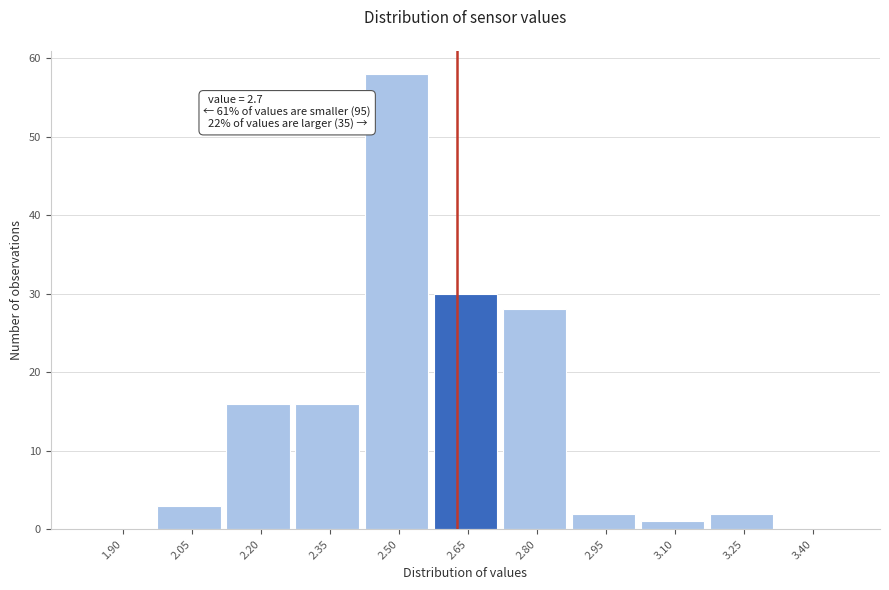

Reading left to right, what are all the values shown in this chart?

1.90=0	2.05=3	2.20=16	2.35=16	2.50=58	2.65=30	2.80=28	2.95=2	3.10=1	3.25=2	3.40=0